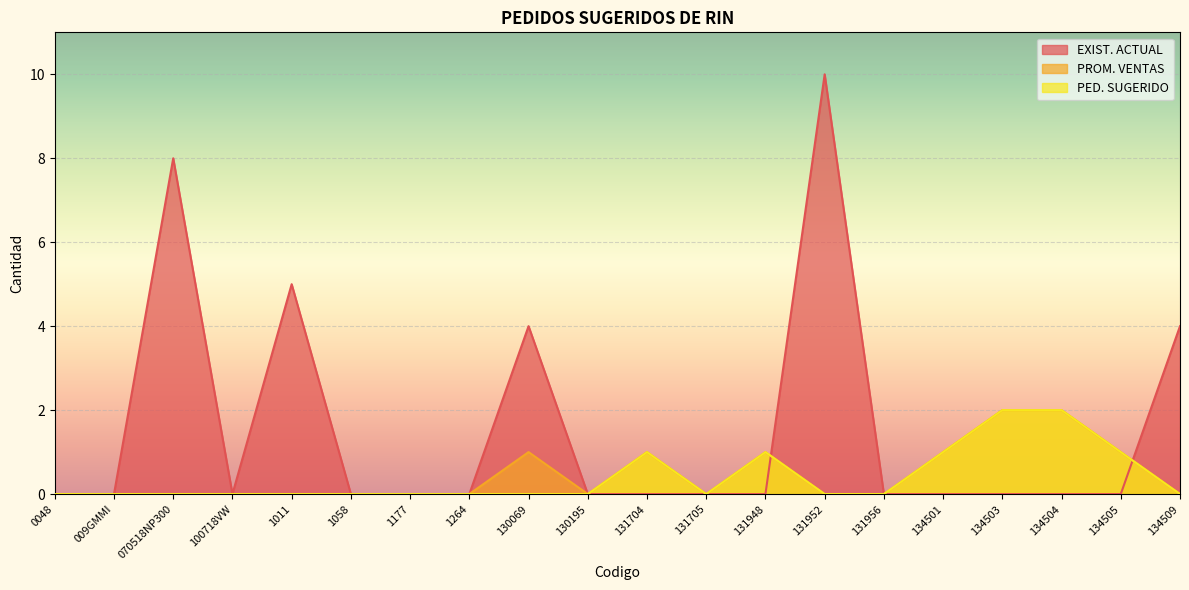

Which series has the largest range (max minus min)?

EXIST. ACTUAL